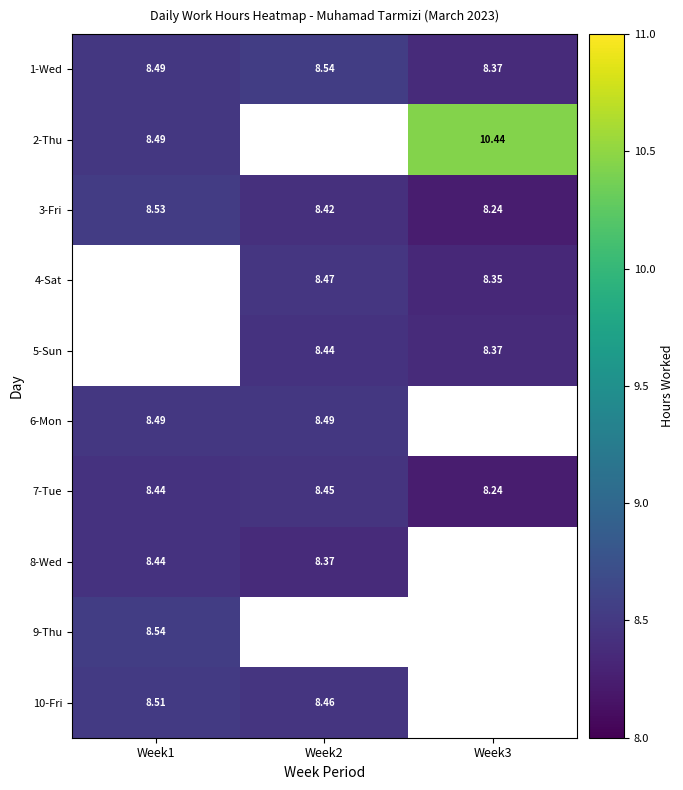

The 4-Sat series shows 3.7 at Week2. True or false?

False